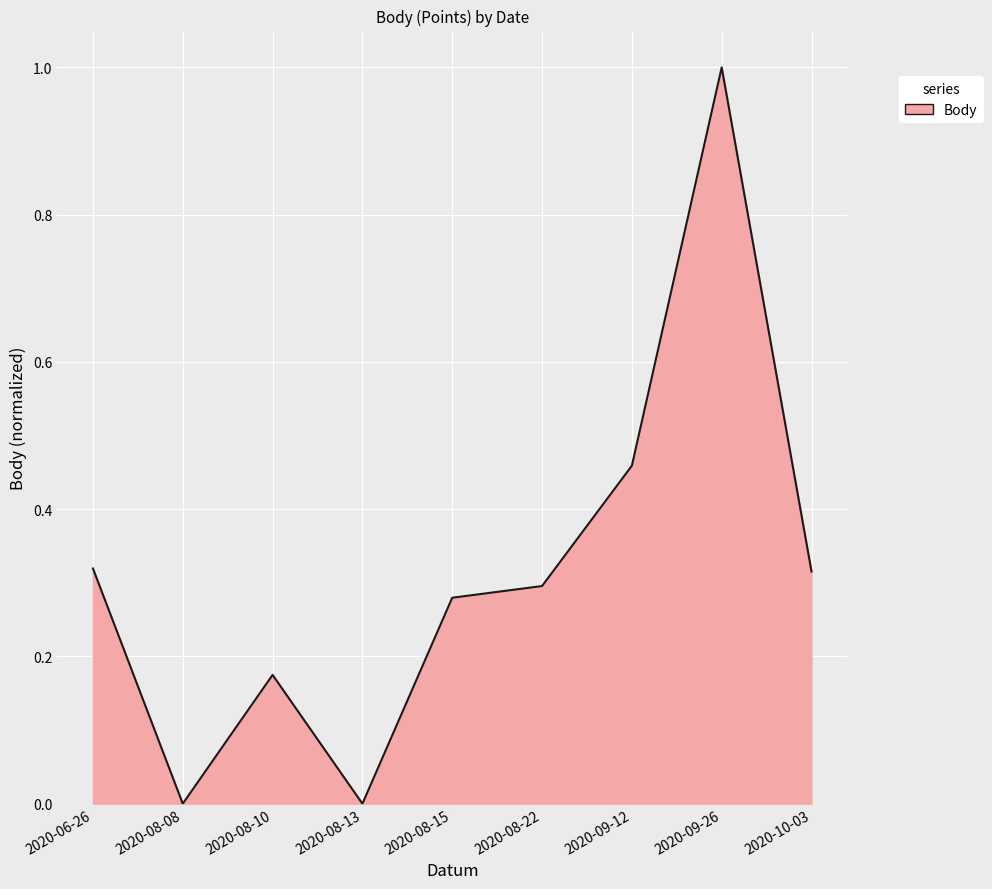

What position from the left is 2020-08-22?

6